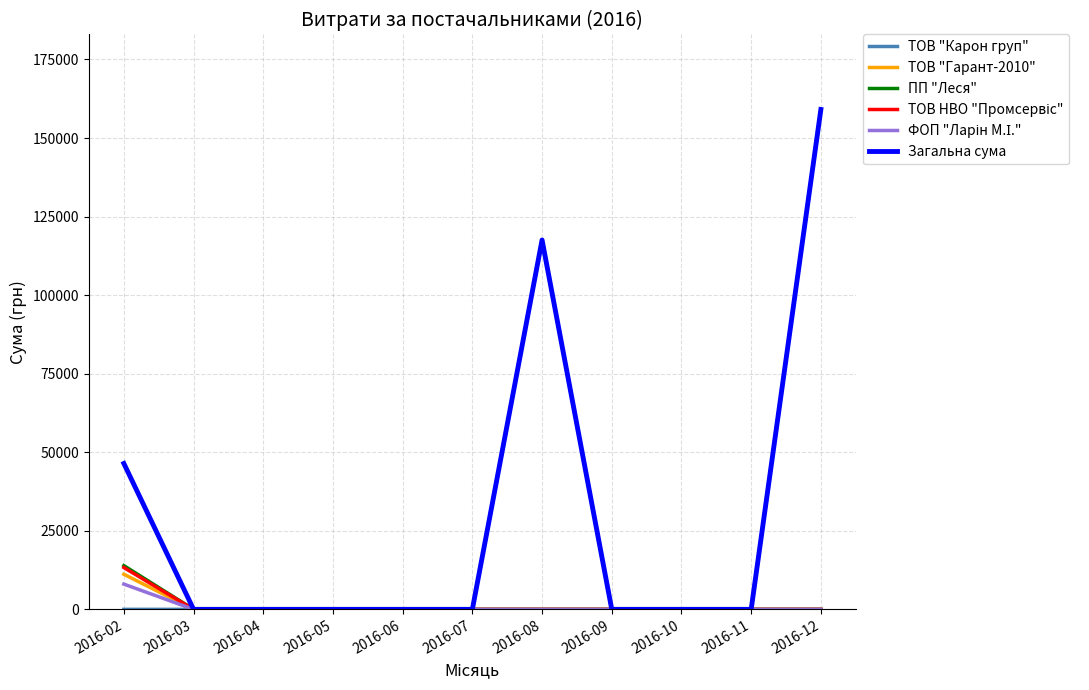

The value of ТОВ "Карон груп" at 2016-07 is -97953.3. True or false?

False